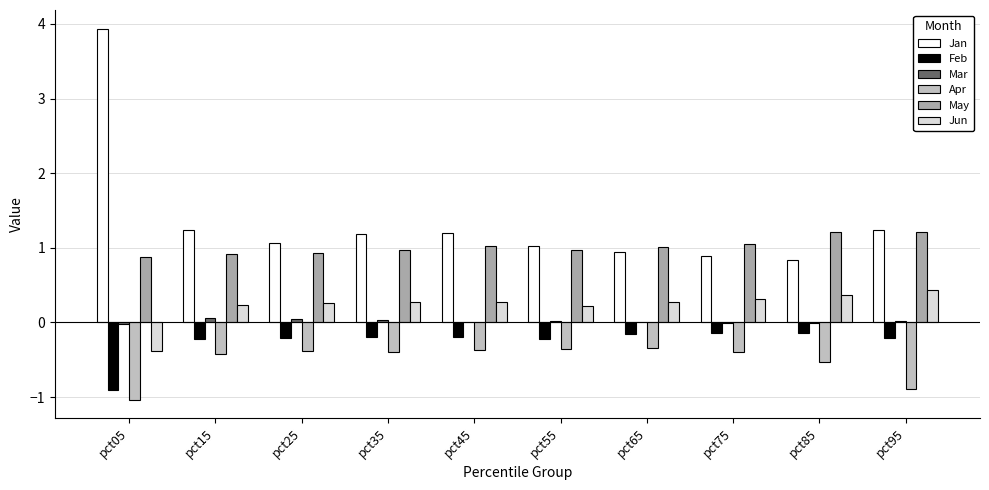

Reading right to left, transcribe all the data shown in this chart.

Jan: 1.2	0.8	0.9	0.9	1.0	1.2	1.2	1.1	1.2	3.9
Feb: -0.2	-0.1	-0.1	-0.2	-0.2	-0.2	-0.2	-0.2	-0.2	-0.9
Mar: 0.0	-0.0	-0.0	0.0	0.0	0.0	0.0	0.0	0.1	-0.0
Apr: -0.9	-0.5	-0.4	-0.3	-0.4	-0.4	-0.4	-0.4	-0.4	-1.0
May: 1.2	1.2	1.0	1.0	1.0	1.0	1.0	0.9	0.9	0.9
Jun: 0.4	0.4	0.3	0.3	0.2	0.3	0.3	0.3	0.2	-0.4